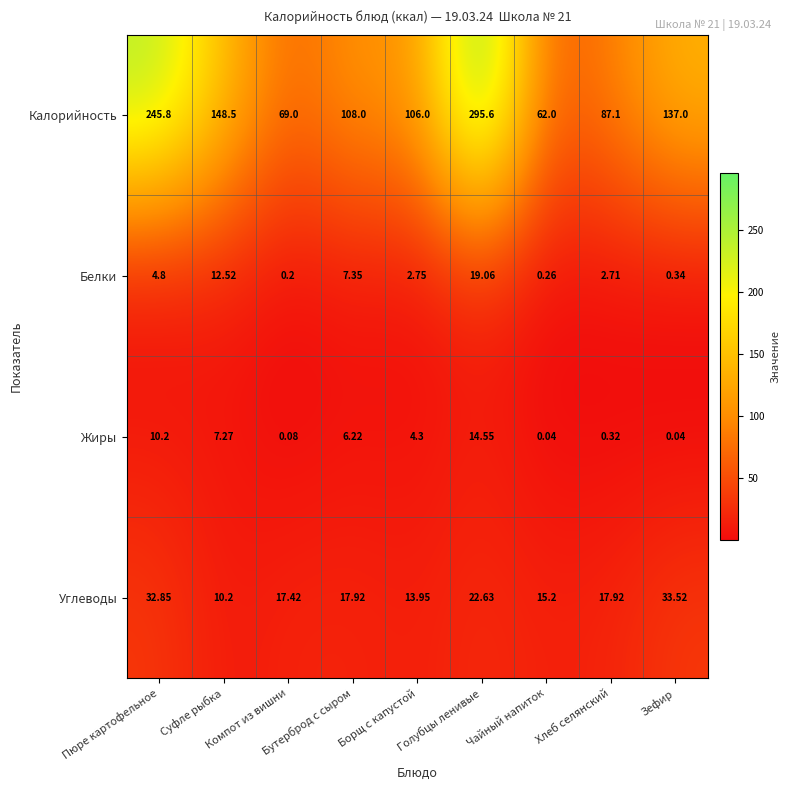

Where does the Углеводы series first go above 17?

Пюре картофельное